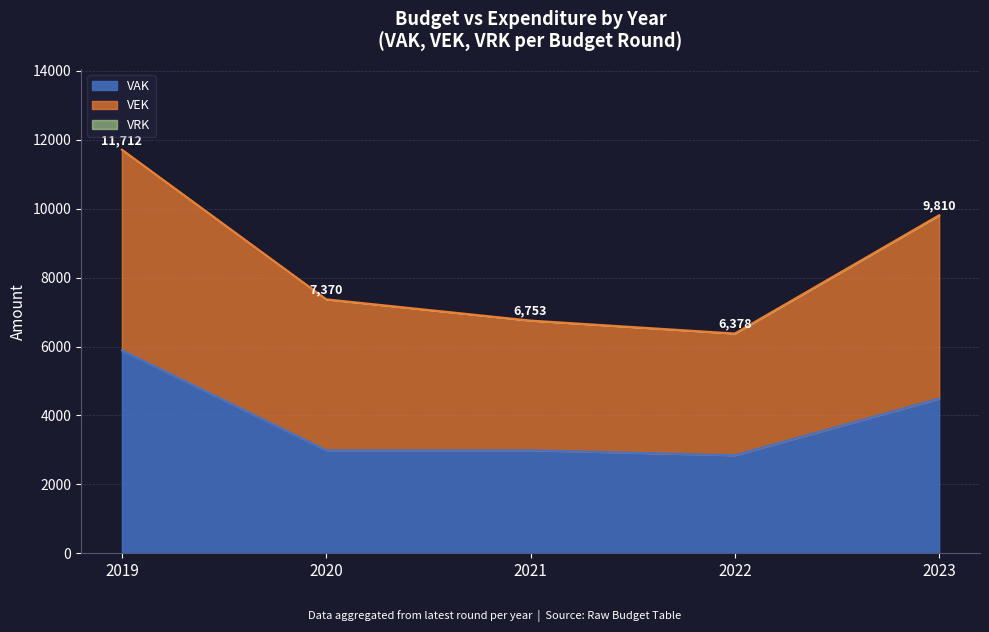

At which category is the sum across all series the highest?

2019